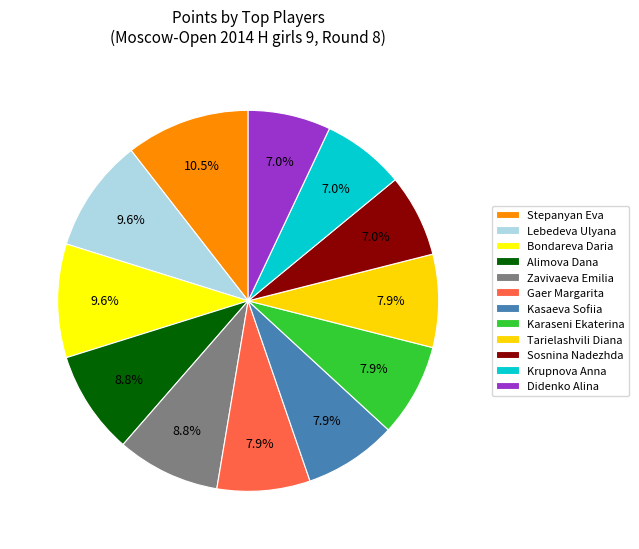

What is the ratio of the value at Karaseni Ekaterina to the value at Bondareva Daria?

0.8